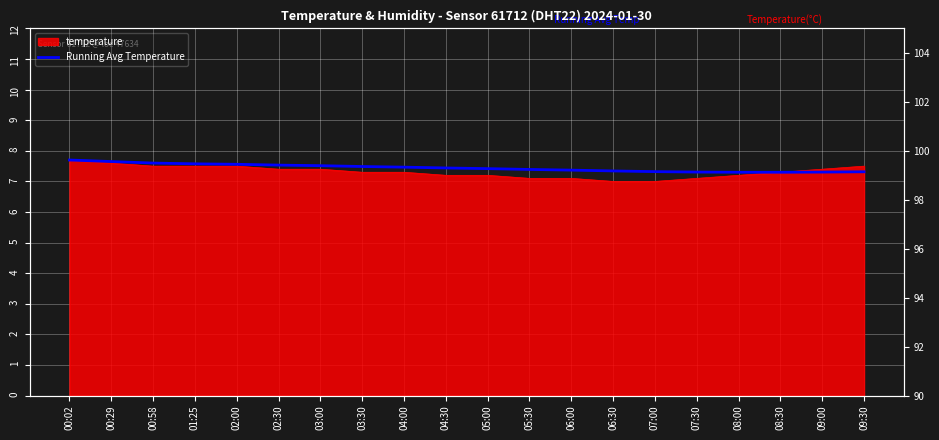

Reading right to left, extract all data points from this chart.

7.3	7.3	7.3	7.3	7.3	7.3	7.3	7.4	7.4	7.4	7.4	7.5	7.5	7.5	7.5	7.6	7.6	7.6	7.7	7.7